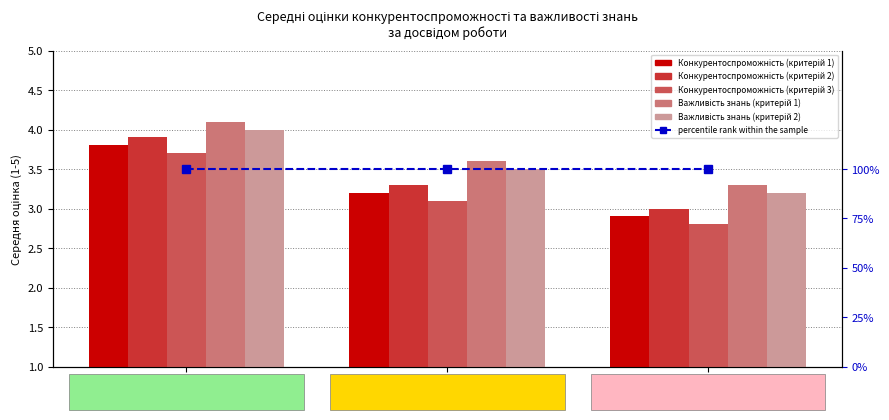

What are all the series names shown in the legend?

Конкурентоспроможність (критерій 1), Конкурентоспроможність (критерій 2), Конкурентоспроможність (критерій 3), Важливість знань (критерій 1), Важливість знань (критерій 2), percentile rank within the sample